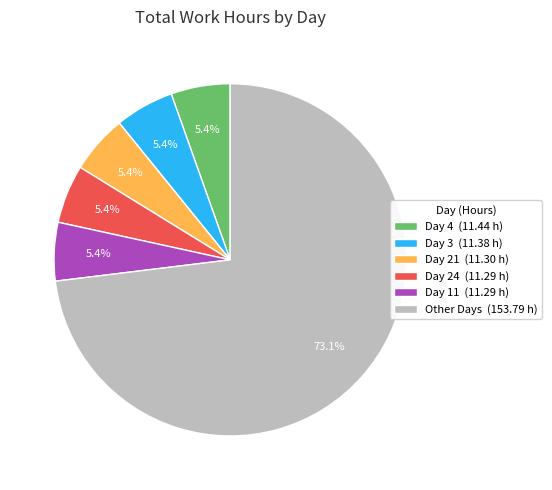

To the nearest percent, what is the average slice percentage?

17%